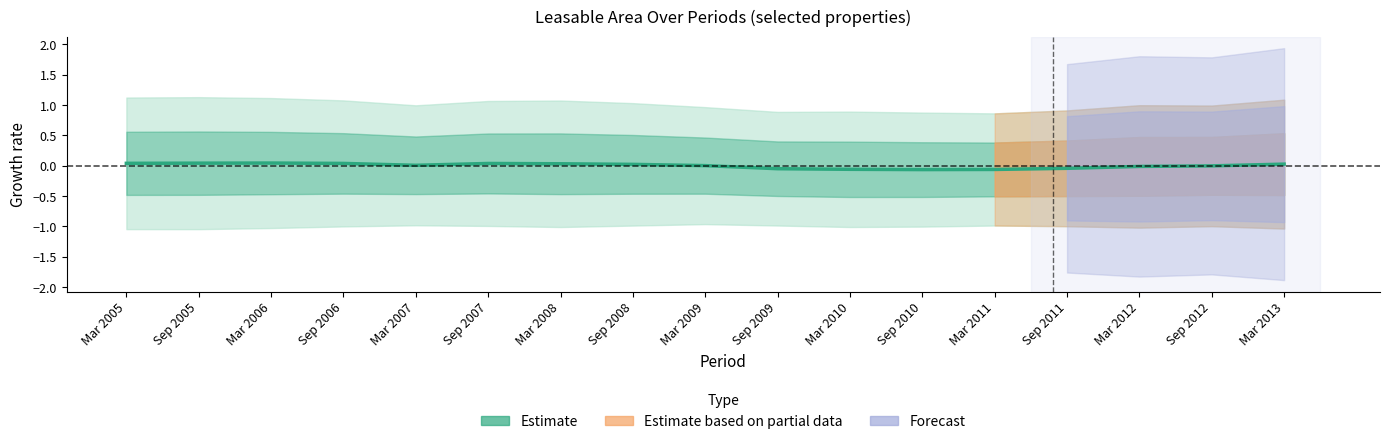

List the labels in order of value, smallest first.

Sep 2010, Mar 2011, Mar 2010, Sep 2009, Sep 2011, Mar 2012, Sep 2012, Mar 2009, Mar 2007, Sep 2008, Mar 2013, Mar 2008, Sep 2007, Sep 2006, Mar 2005, Sep 2005, Mar 2006